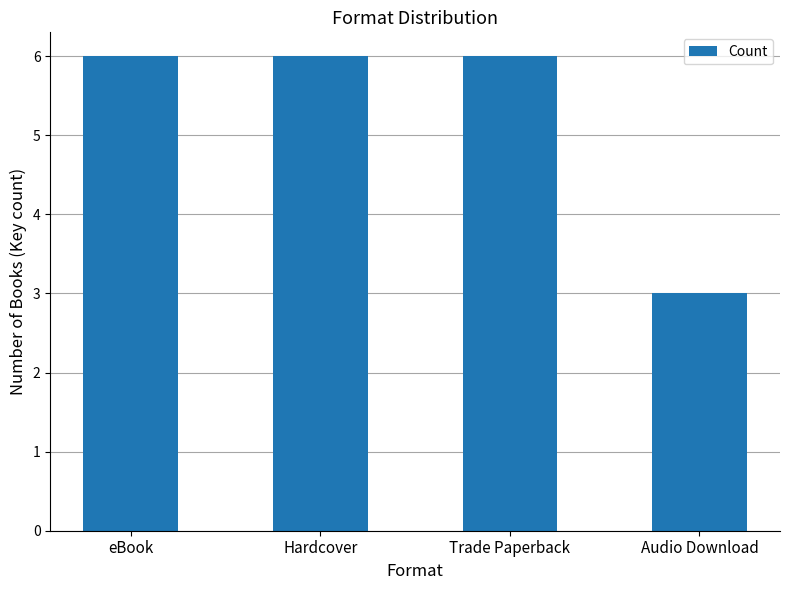

What is the sum of all values?

21